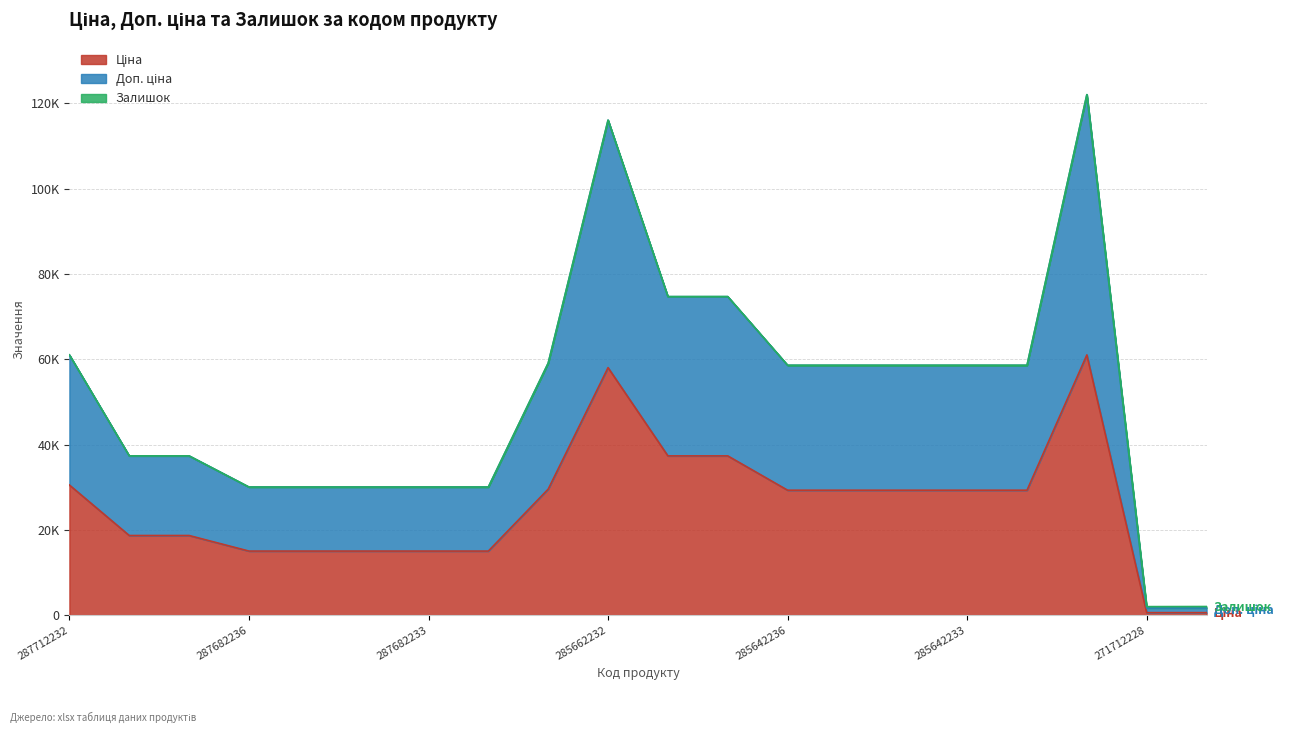

At how many categories does at least one series exceed 100909?

2